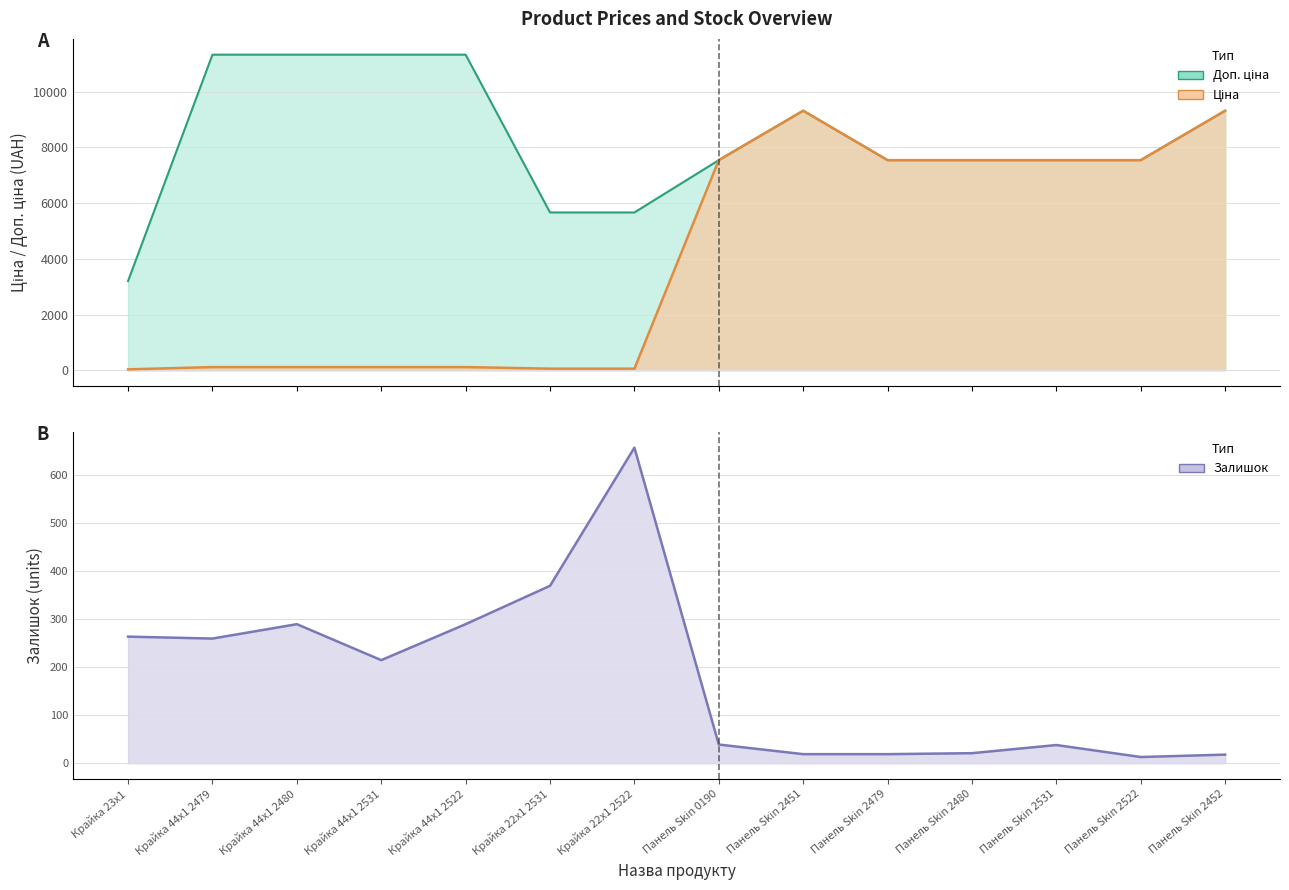

Rank the series by their average value, from highest to lowest.

Доп. ціна, Ціна, Залишок